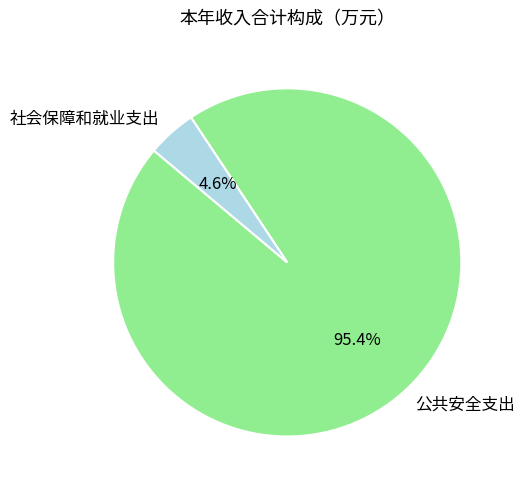

What percentage do 社会保障和就业支出 and 公共安全支出 together represent?

100.0%